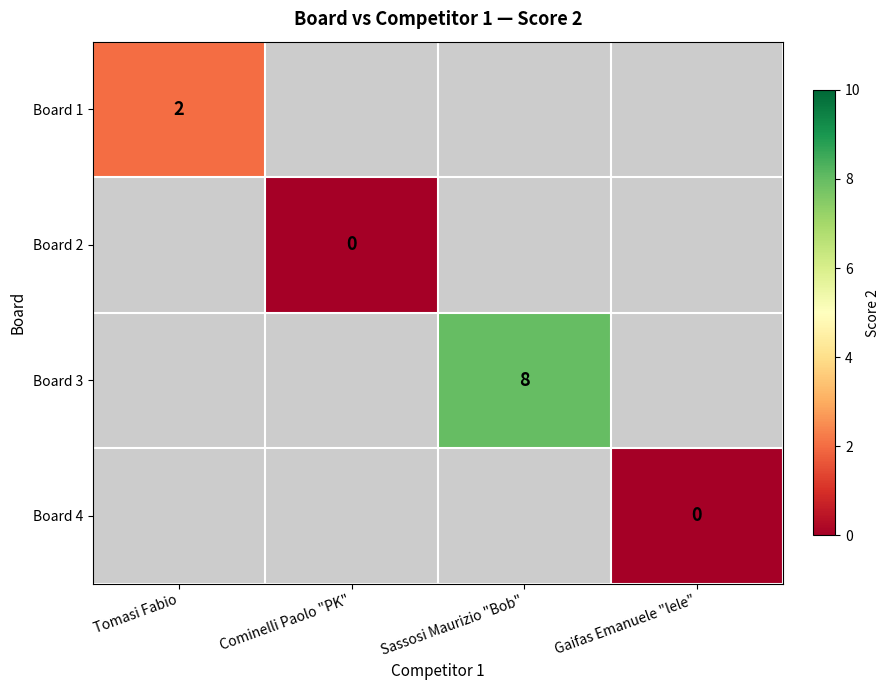

Is it true that Board 1 equals 2 at Tomasi Fabio?

True